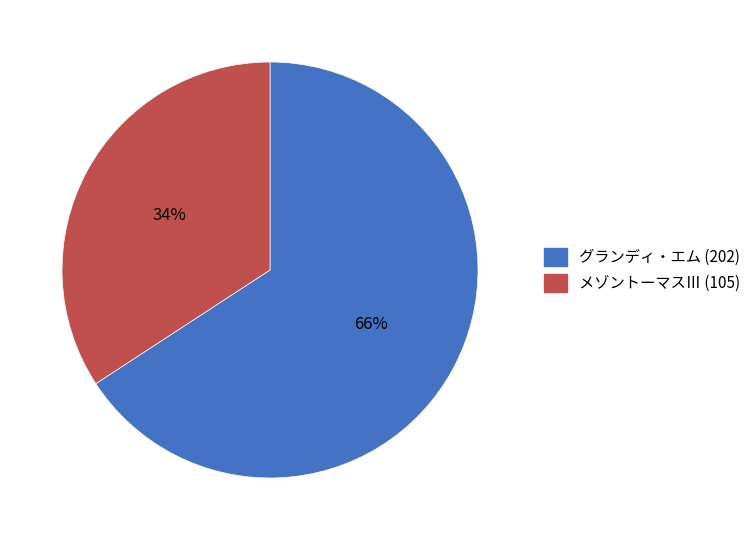

Which category has the biggest portion of the pie?

グランディ・エム (202)